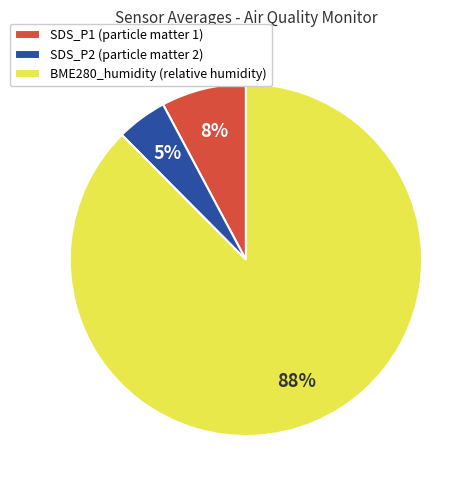

Is there any slice that represents more than half of the pie?

Yes